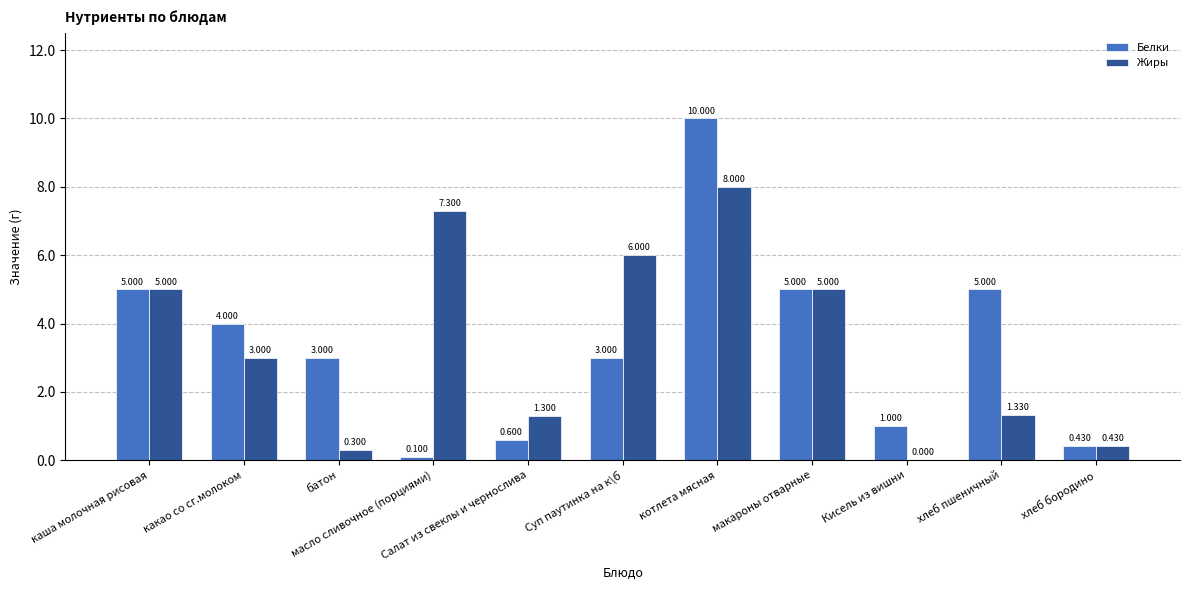

How many categories are shown in the chart?

11